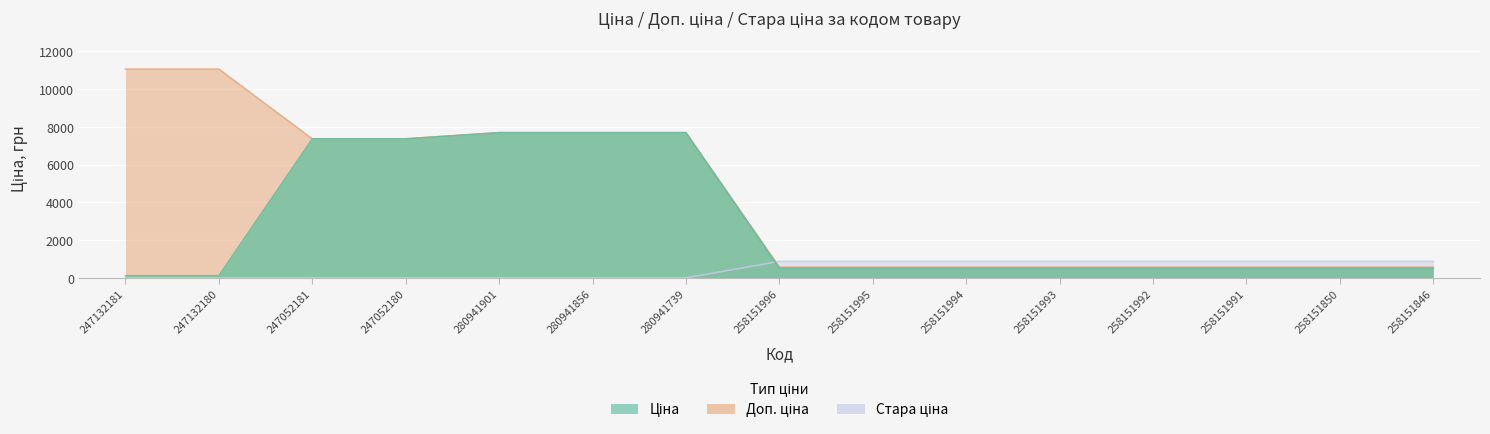

True or false: Доп. ціна and Ціна cross at least once.

False